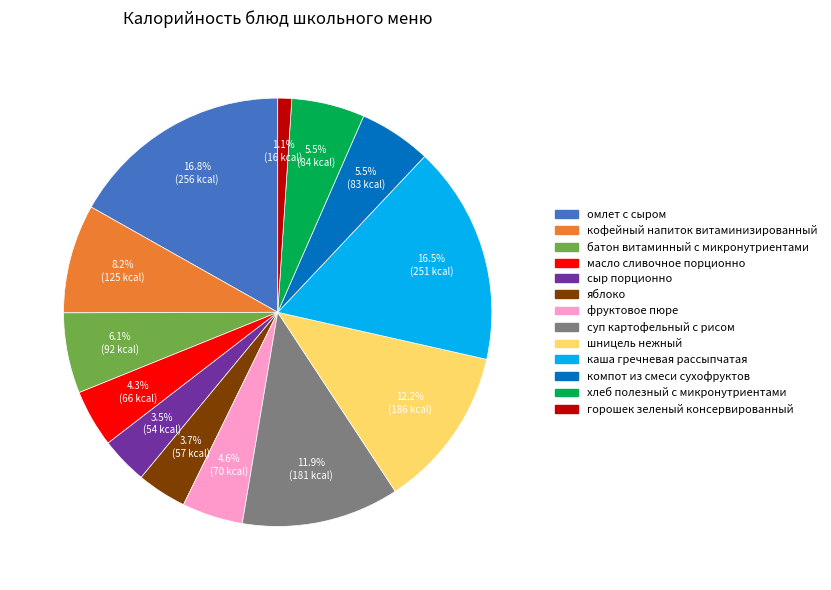

The кофейный напиток витаминизированный slice represents 8% of the pie. True or false?

True